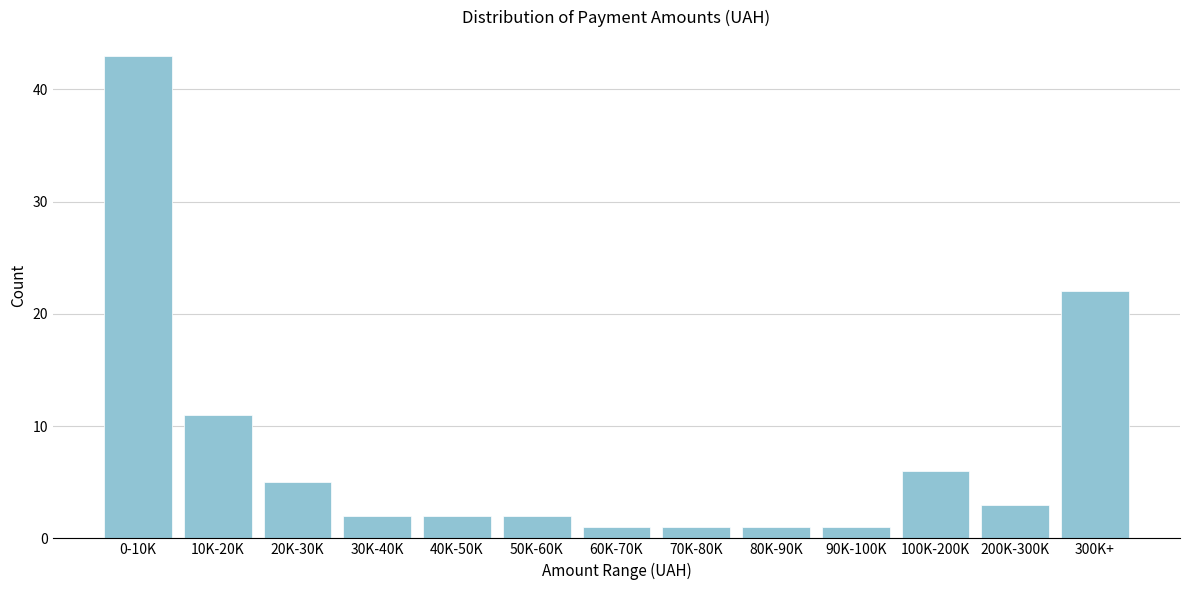

Reading right to left, list all the values displayed in this chart.

22	3	6	1	1	1	1	2	2	2	5	11	43